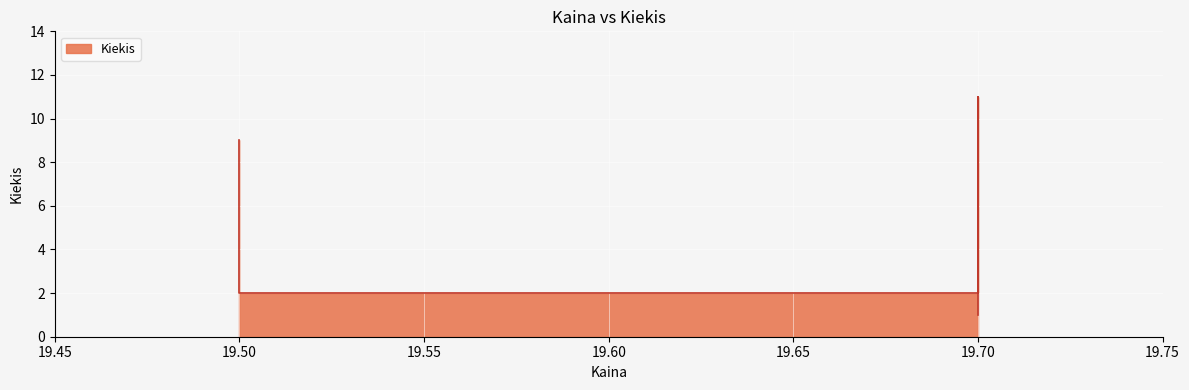

Reading left to right, transcribe all the data shown in this chart.

9	2	11	1